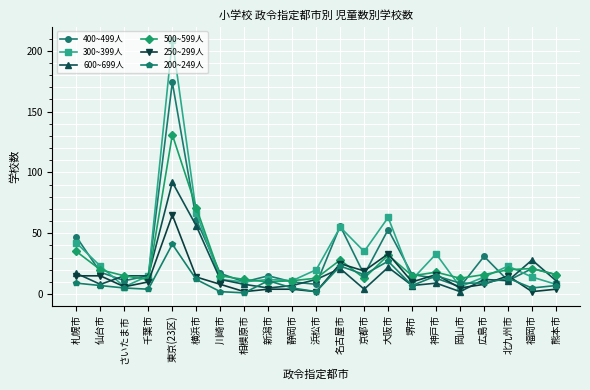

What is the label of the 17th point from the right?

東京(23区)